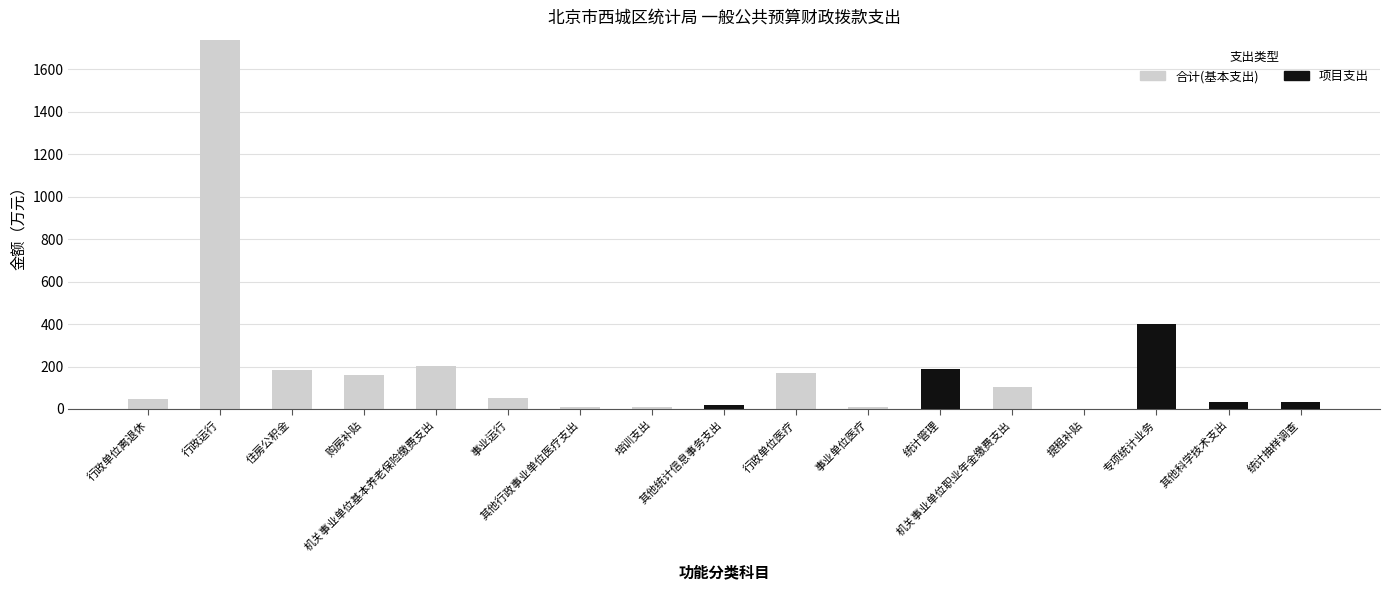

What is the sum of all 合计(基本支出) values?

2685.5